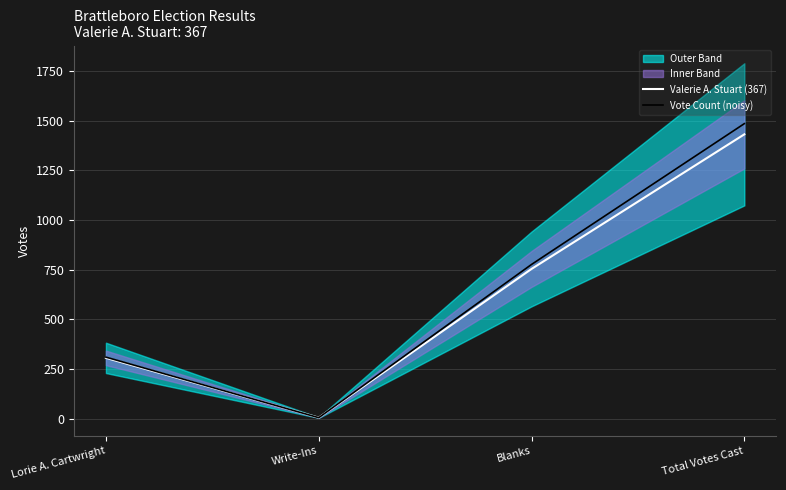

Reading left to right, list all the values displayed in this chart.

Valerie A. Stuart (367): 306.0	5.0	754.0	1432.0
Vote Count (noisy): 309.7	4.8	776.6	1485.9